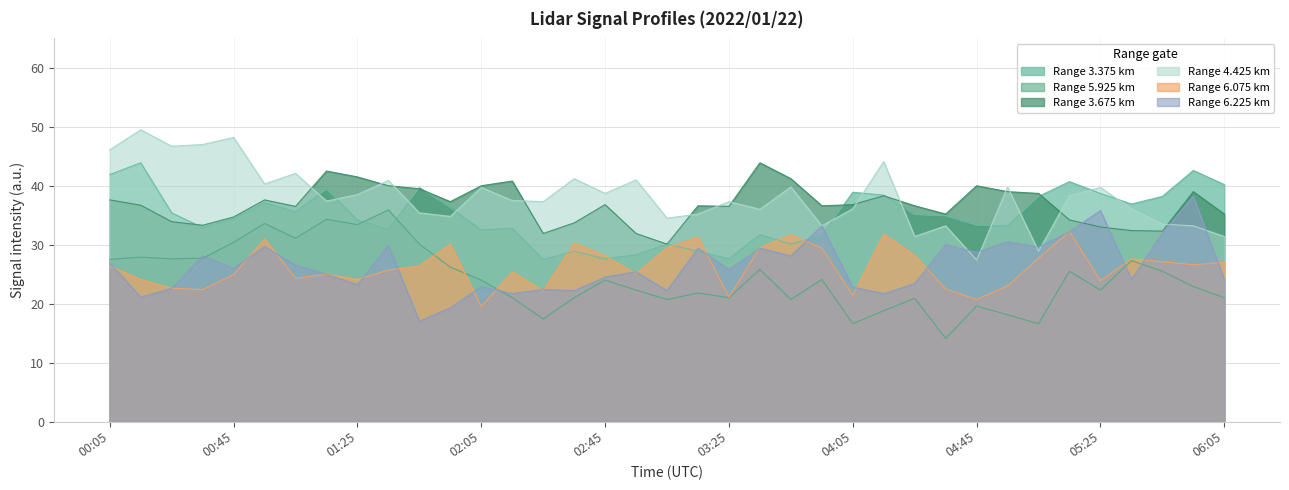

True or false: 6.075 and 5.925 cross at least once.

True